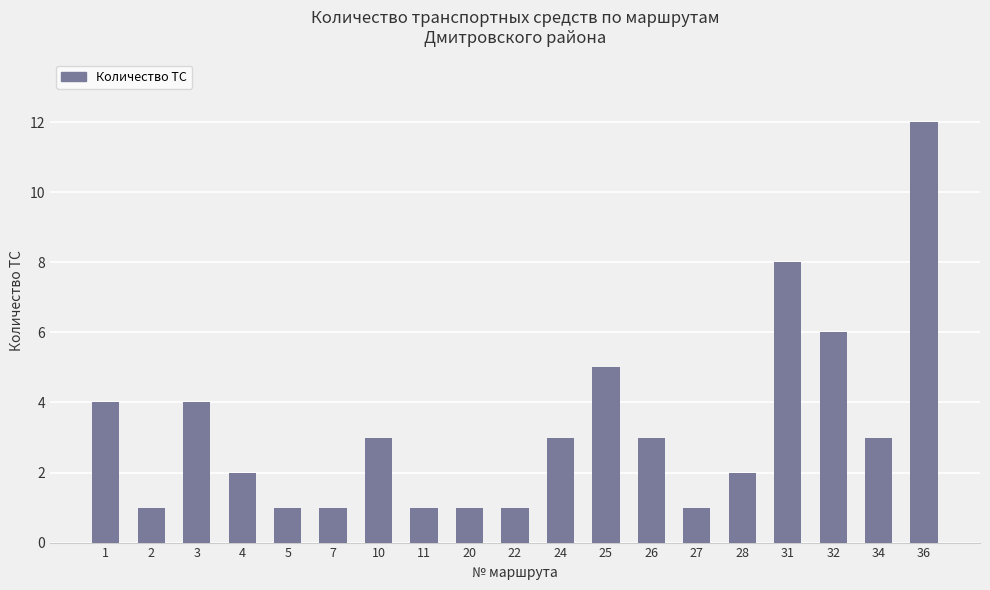

True or false: the data shows 4 at 1.

True